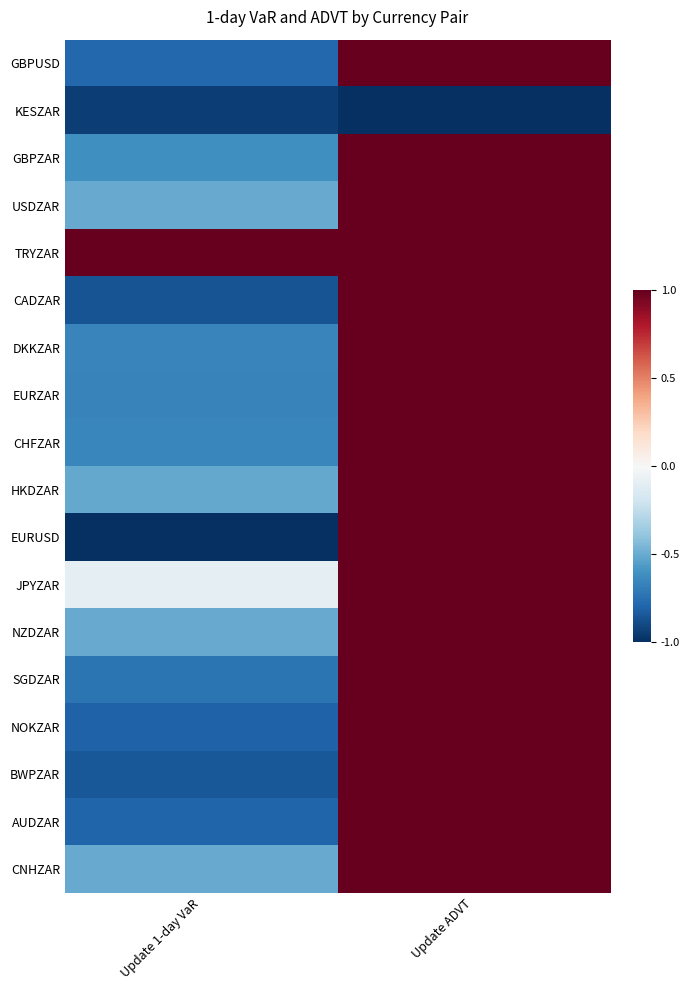

Reading right to left, list all the values displayed in this chart.

GBPUSD: Update ADVT=1.0	Update 1-day VaR=-0.8
KESZAR: Update ADVT=-1.0	Update 1-day VaR=-0.9
GBPZAR: Update ADVT=1.0	Update 1-day VaR=-0.6
USDZAR: Update ADVT=1.0	Update 1-day VaR=-0.5
TRYZAR: Update ADVT=1.0	Update 1-day VaR=1.0
CADZAR: Update ADVT=1.0	Update 1-day VaR=-0.9
DKKZAR: Update ADVT=1.0	Update 1-day VaR=-0.7
EURZAR: Update ADVT=1.0	Update 1-day VaR=-0.7
CHFZAR: Update ADVT=1.0	Update 1-day VaR=-0.7
HKDZAR: Update ADVT=1.0	Update 1-day VaR=-0.5
EURUSD: Update ADVT=1.0	Update 1-day VaR=-1.0
JPYZAR: Update ADVT=1.0	Update 1-day VaR=-0.1
NZDZAR: Update ADVT=1.0	Update 1-day VaR=-0.5
SGDZAR: Update ADVT=1.0	Update 1-day VaR=-0.7
NOKZAR: Update ADVT=1.0	Update 1-day VaR=-0.8
BWPZAR: Update ADVT=1.0	Update 1-day VaR=-0.8
AUDZAR: Update ADVT=1.0	Update 1-day VaR=-0.8
CNHZAR: Update ADVT=1.0	Update 1-day VaR=-0.5